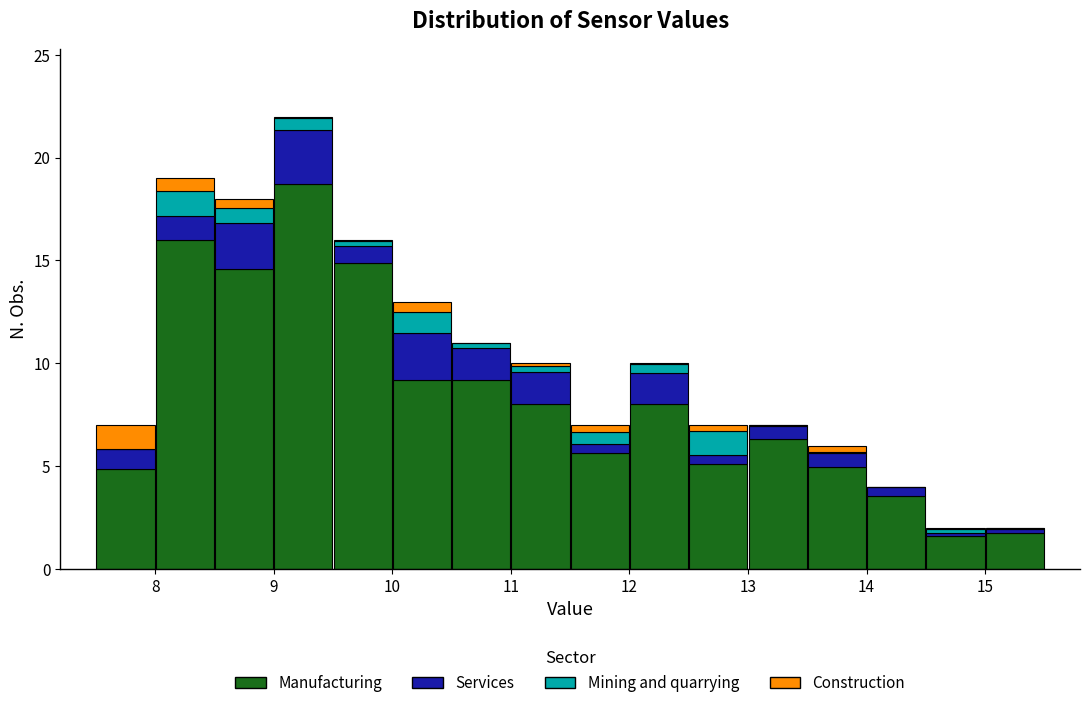

Which range on the x-axis has the tallest stacked bar (by total height)?

9.0 to 9.5